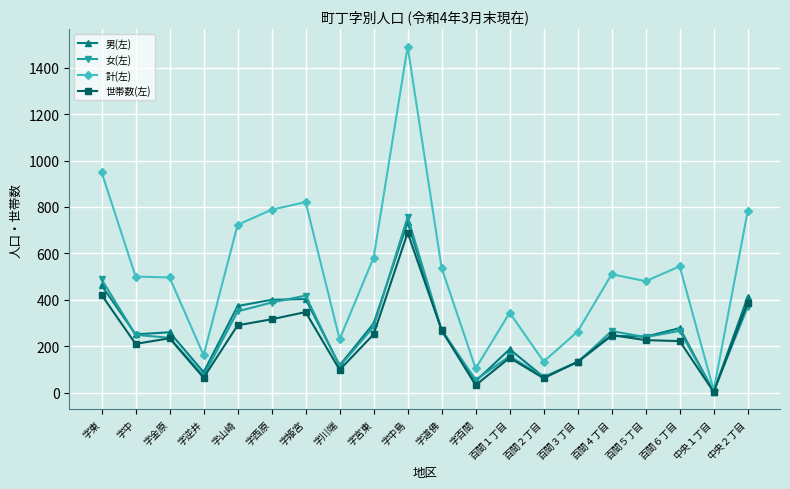

What is the average value of the 計(左) series?

522